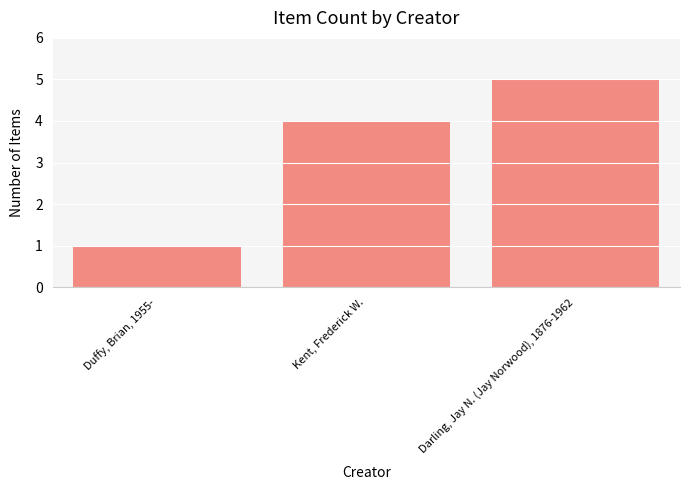

At which label is the value closest to 3?

Kent, Frederick W.